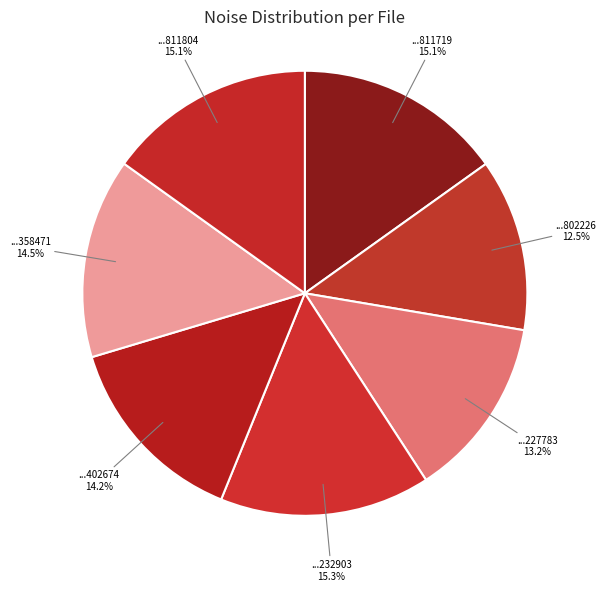

Is there a majority slice in this chart?

No